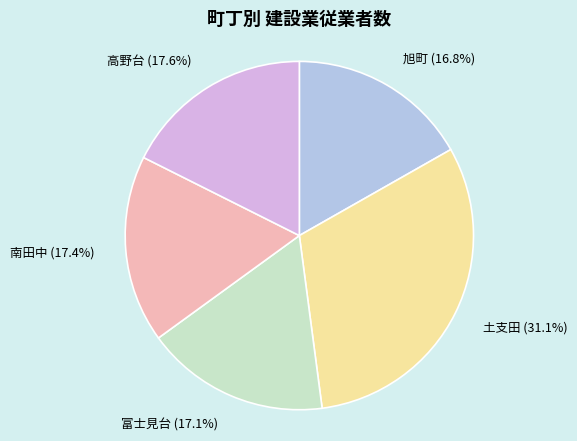

What is the ratio of the value at 高野台 to the value at 南田中?

1.0